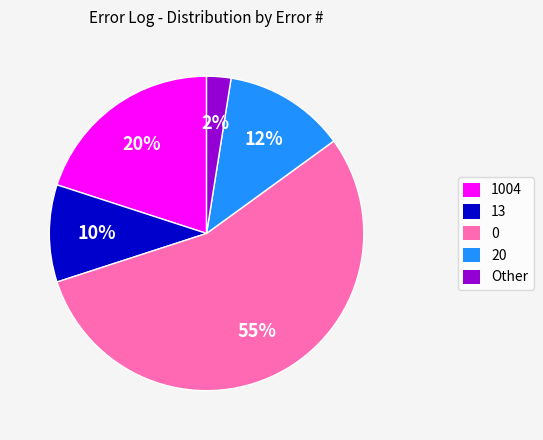

To the nearest percent, what percentage of the pie is 13?

10%